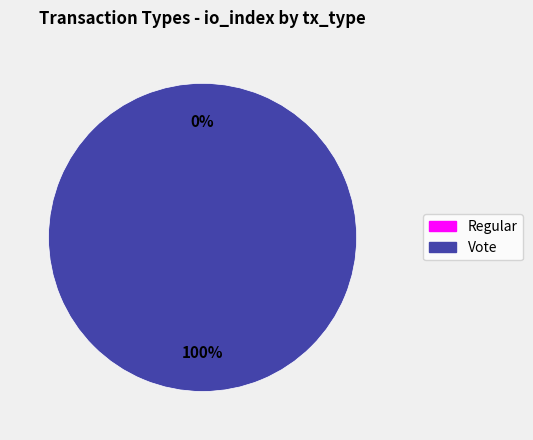

Is it true that Vote is 99% of the pie?

False